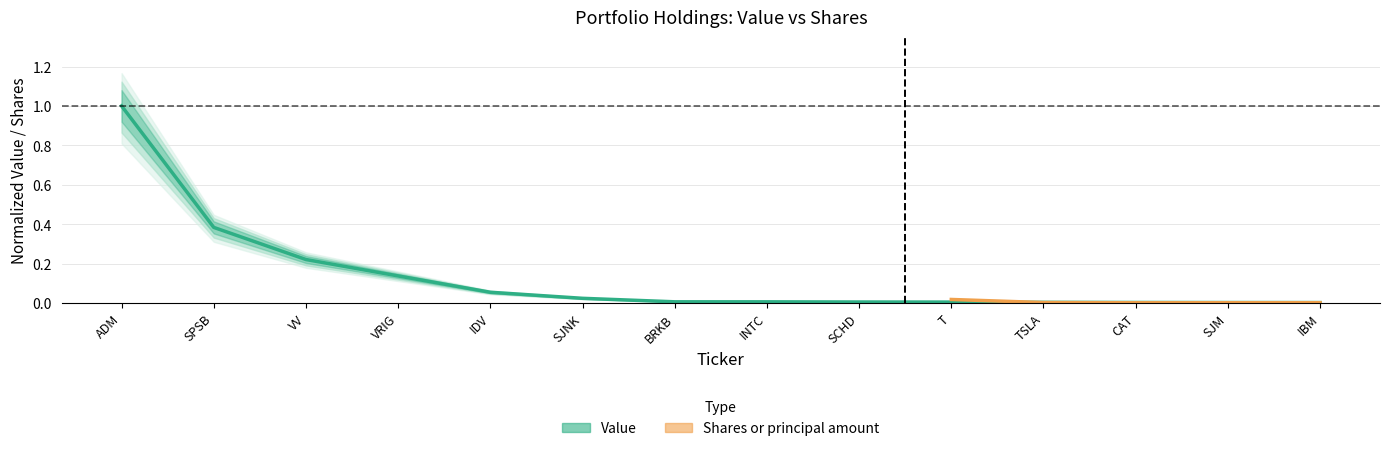

Between VV and INTC, which is larger?

VV